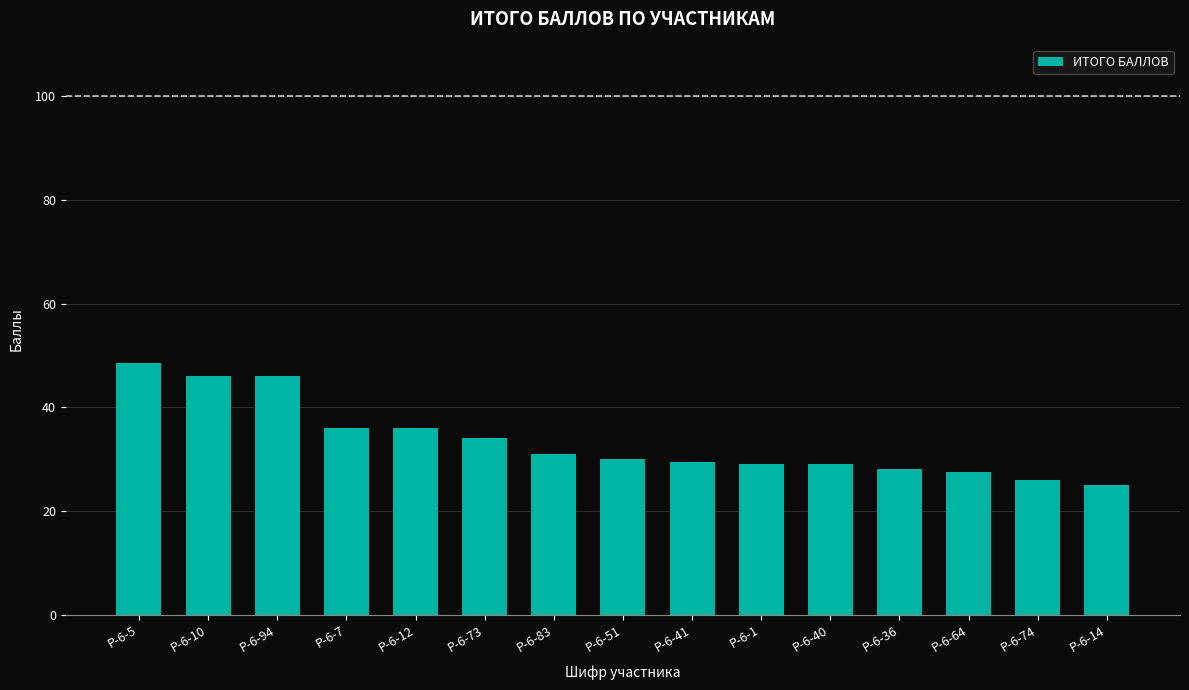

What is the ratio of the value at Р-6-94 to the value at Р-6-41?

1.6